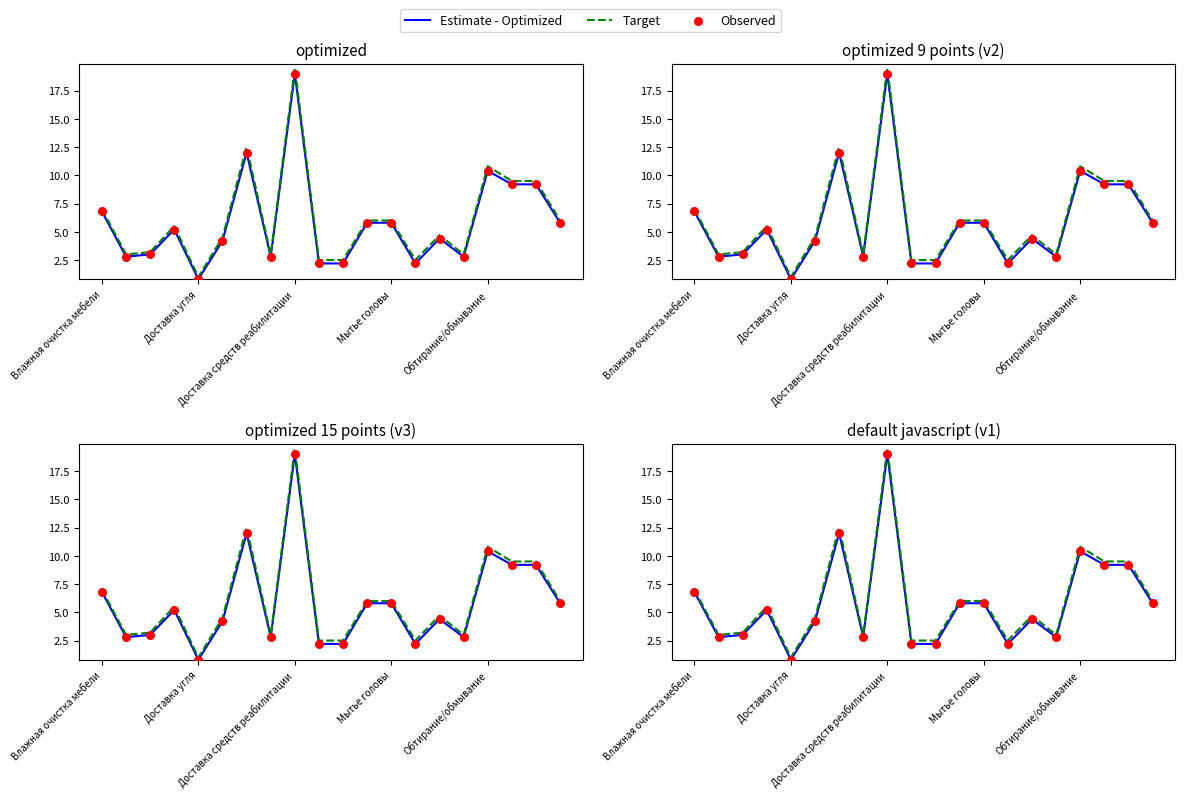

Which series has the largest Y range (max minus min)?

Target